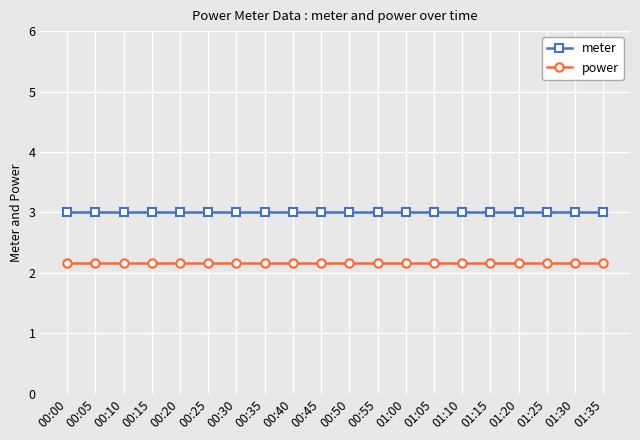

Reading left to right, what are all the values shown in this chart?

meter: 3.0	3.0	3.0	3.0	3.0	3.0	3.0	3.0	3.0	3.0	3.0	3.0	3.0	3.0	3.0	3.0	3.0	3.0	3.0	3.0
power: 2.2	2.2	2.2	2.2	2.2	2.2	2.2	2.2	2.2	2.2	2.2	2.2	2.2	2.2	2.2	2.2	2.2	2.2	2.2	2.2